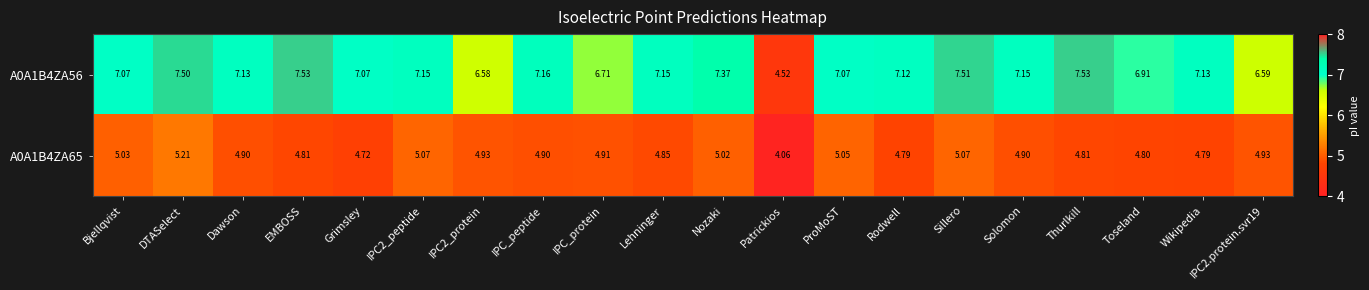

Which label corresponds to the smallest value in the chart?

Patrickios